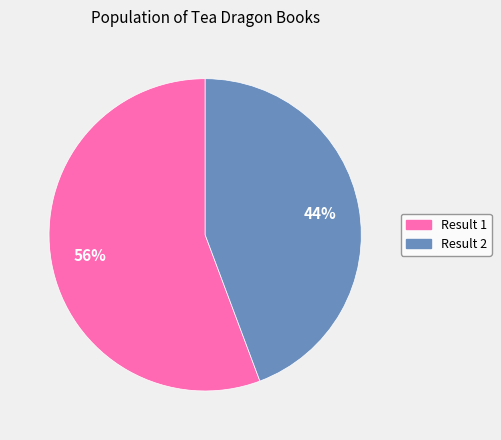

Is the sum of Result 1 and Result 2 greater than half?

Yes